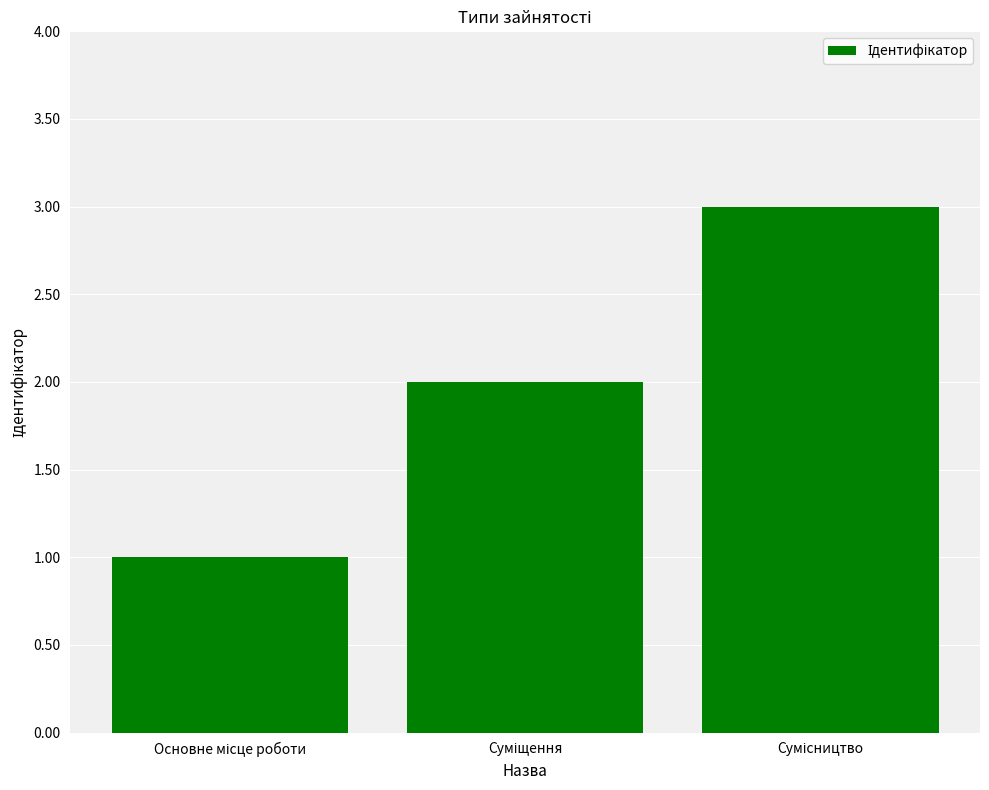

What is the greatest value displayed?

3